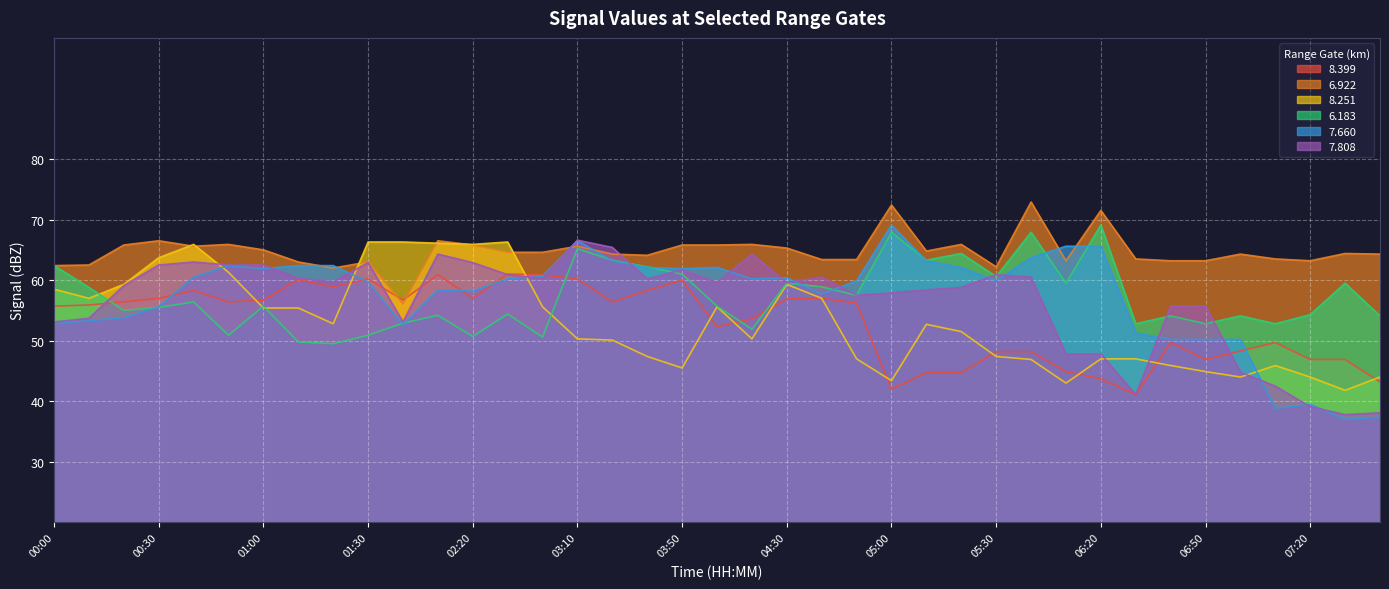

List the series in order of their peak value, lowest first.

  8.399,   8.251,   7.808,   6.183,   7.660,   6.922